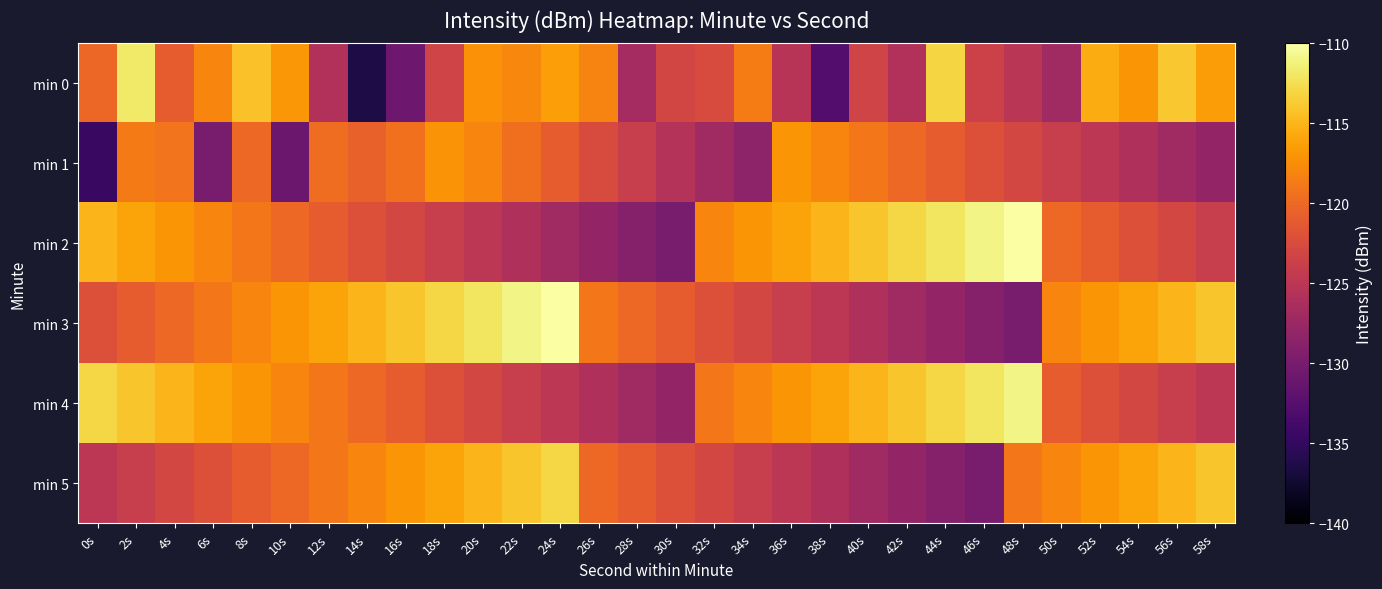

Reading left to right, transcribe all the data shown in this chart.

min 0: 0s=-120.2	2s=-111.8	4s=-121.0	6s=-118.0	8s=-114.2	10s=-116.9	12s=-125.7	14s=-136.5	16s=-130.9	18s=-123.3	20s=-117.3	22s=-117.9	24s=-116.4	26s=-118.1	28s=-126.7	30s=-123.1	32s=-122.5	34s=-118.6	36s=-125.3	38s=-132.6	40s=-123.3	42s=-125.8	44s=-113.1	46s=-123.6	48s=-125.1	50s=-127.0	52s=-115.6	54s=-117.0	56s=-113.9	58s=-116.5
min 1: 0s=-134.5	2s=-118.8	4s=-119.2	6s=-130.0	8s=-120.0	10s=-130.9	12s=-119.7	14s=-120.6	16s=-119.5	18s=-117.1	20s=-118.0	22s=-119.5	24s=-121.0	26s=-122.5	28s=-124.0	30s=-125.5	32s=-127.0	34s=-128.5	36s=-117.0	38s=-118.0	40s=-119.0	42s=-120.0	44s=-121.0	46s=-122.0	48s=-123.0	50s=-124.0	52s=-125.0	54s=-126.0	56s=-127.0	58s=-128.0
min 2: 0s=-115.0	2s=-116.0	4s=-117.0	6s=-118.0	8s=-119.0	10s=-120.0	12s=-121.0	14s=-122.0	16s=-123.0	18s=-124.0	20s=-125.0	22s=-126.0	24s=-127.0	26s=-128.0	28s=-129.0	30s=-130.0	32s=-118.0	34s=-117.0	36s=-116.0	38s=-115.0	40s=-114.0	42s=-113.0	44s=-112.0	46s=-111.0	48s=-110.0	50s=-120.0	52s=-121.0	54s=-122.0	56s=-123.0	58s=-124.0
min 3: 0s=-122.0	2s=-121.0	4s=-120.0	6s=-119.0	8s=-118.0	10s=-117.0	12s=-116.0	14s=-115.0	16s=-114.0	18s=-113.0	20s=-112.0	22s=-111.0	24s=-110.0	26s=-119.0	28s=-120.0	30s=-121.0	32s=-122.0	34s=-123.0	36s=-124.0	38s=-125.0	40s=-126.0	42s=-127.0	44s=-128.0	46s=-129.0	48s=-130.0	50s=-118.0	52s=-117.0	54s=-116.0	56s=-115.0	58s=-114.0
min 4: 0s=-113.0	2s=-114.0	4s=-115.0	6s=-116.0	8s=-117.0	10s=-118.0	12s=-119.0	14s=-120.0	16s=-121.0	18s=-122.0	20s=-123.0	22s=-124.0	24s=-125.0	26s=-126.0	28s=-127.0	30s=-128.0	32s=-119.0	34s=-118.0	36s=-117.0	38s=-116.0	40s=-115.0	42s=-114.0	44s=-113.0	46s=-112.0	48s=-111.0	50s=-121.0	52s=-122.0	54s=-123.0	56s=-124.0	58s=-125.0
min 5: 0s=-125.0	2s=-124.0	4s=-123.0	6s=-122.0	8s=-121.0	10s=-120.0	12s=-119.0	14s=-118.0	16s=-117.0	18s=-116.0	20s=-115.0	22s=-114.0	24s=-113.0	26s=-120.0	28s=-121.0	30s=-122.0	32s=-123.0	34s=-124.0	36s=-125.0	38s=-126.0	40s=-127.0	42s=-128.0	44s=-129.0	46s=-130.0	48s=-119.0	50s=-118.0	52s=-117.0	54s=-116.0	56s=-115.0	58s=-114.0